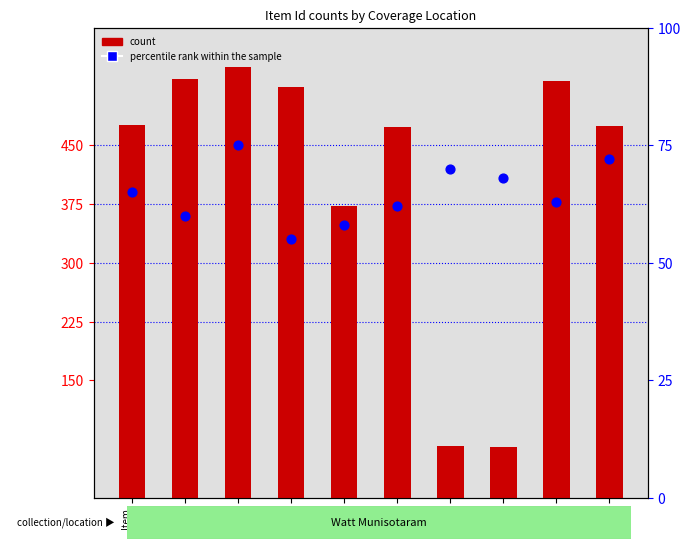

What are all the series names shown in the legend?

count, percentile rank within the sample